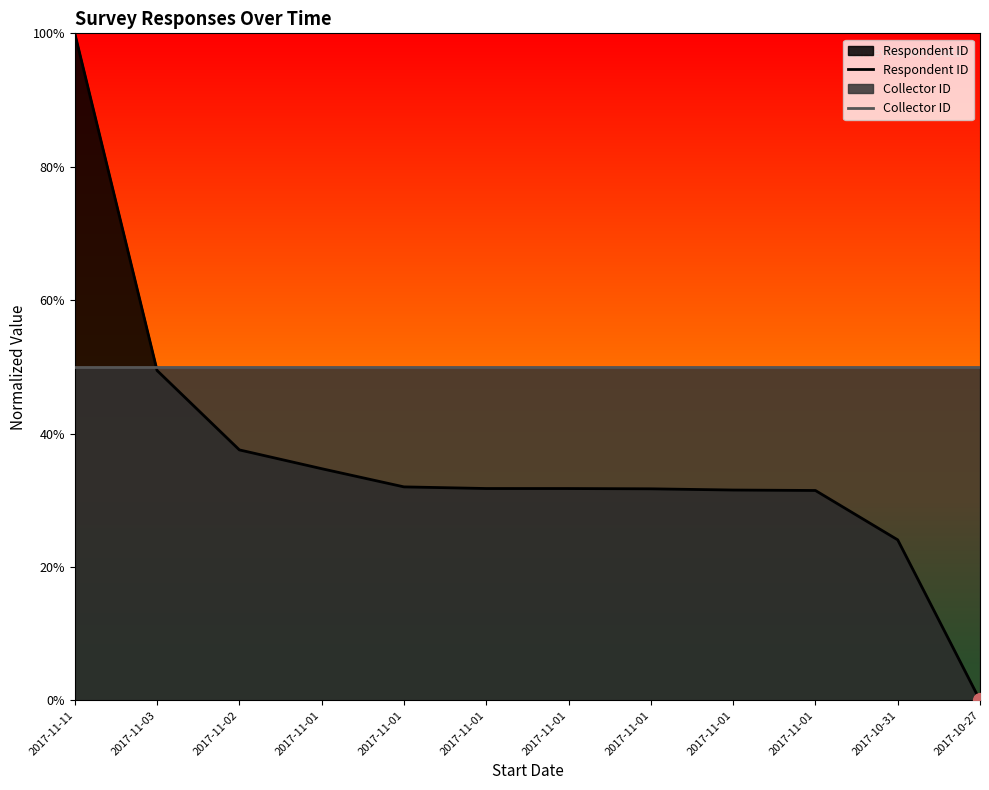

Where is Respondent ID nearest to the value 0?

2017-10-27